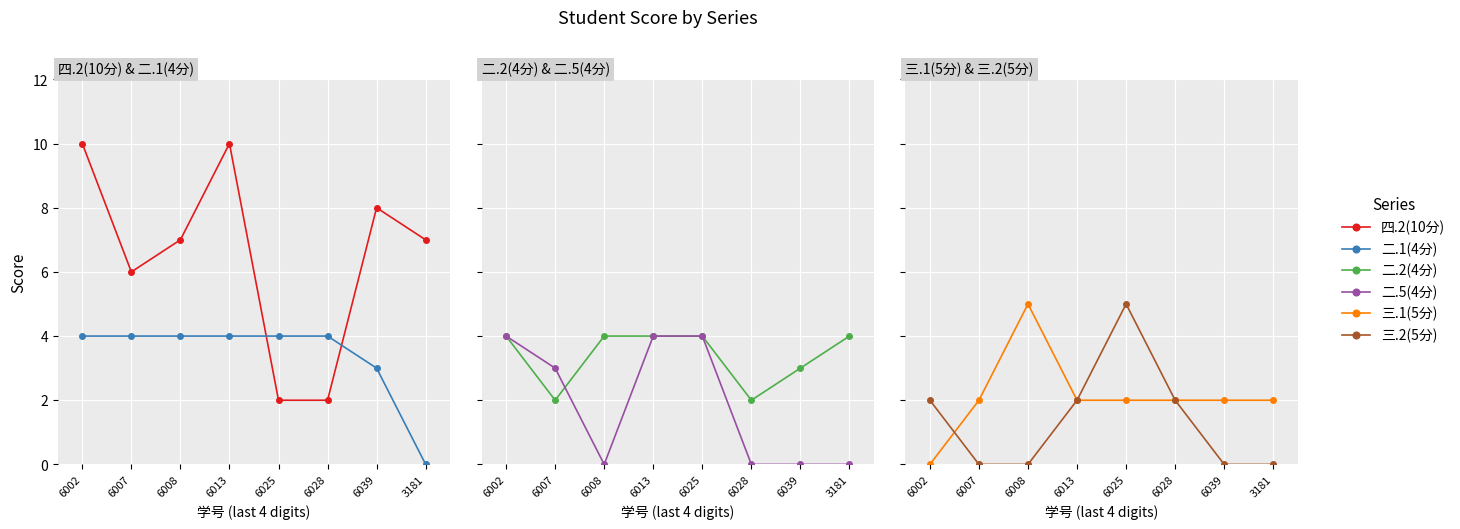

Reading right to left, what are all the values shown in this chart?

四.2(10分): 7	8	2	2	10	7	6	10
二.1(4分): 0	3	4	4	4	4	4	4
二.2(4分): 4	3	2	4	4	4	2	4
二.5(4分): 0	0	0	4	4	0	3	4
三.1(5分): 2	2	2	2	2	5	2	0
三.2(5分): 0	0	2	5	2	0	0	2